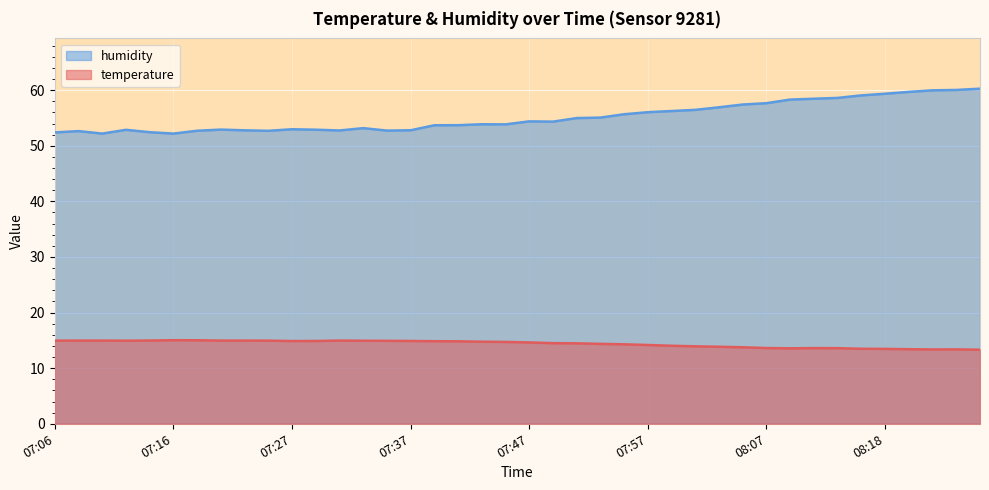

What is the sum of all humidity values?

2207.2